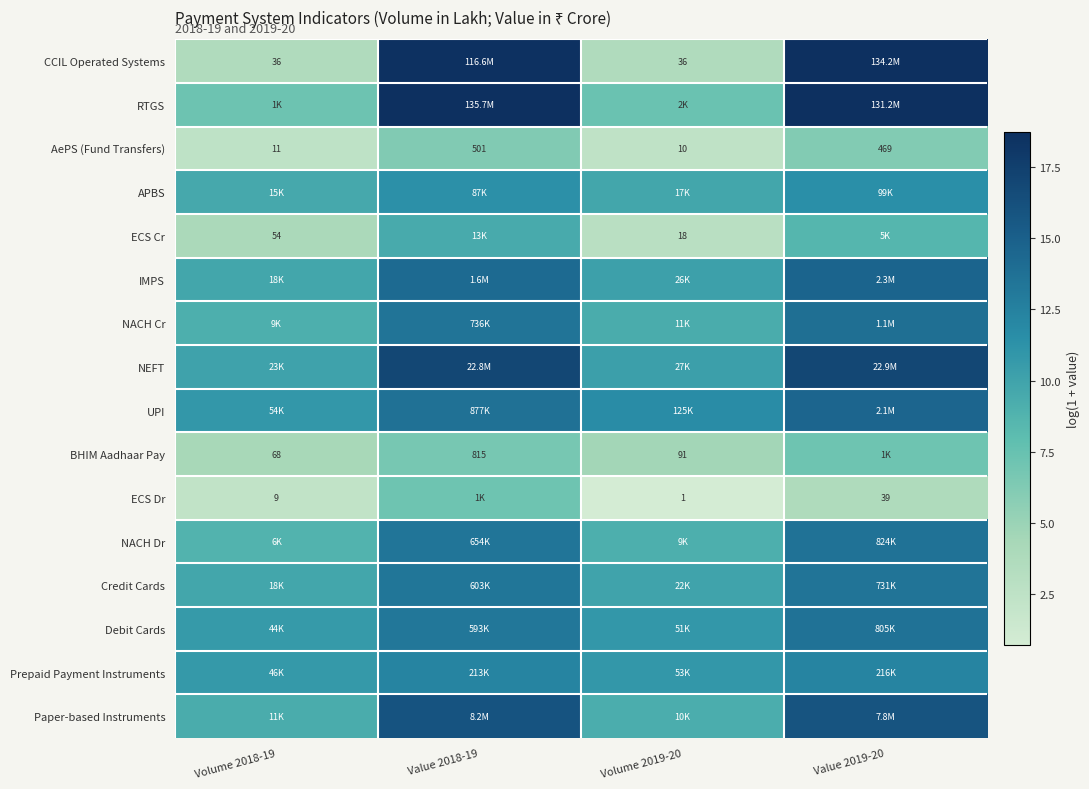

Count the APBS values in the range 9 to 11.

2